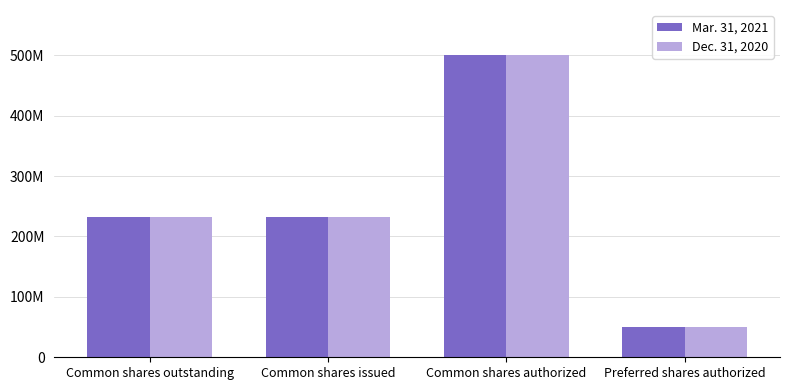

List the labels in order of Dec. 31, 2020 value, largest first.

Common shares authorized, Common shares outstanding, Common shares issued, Preferred shares authorized